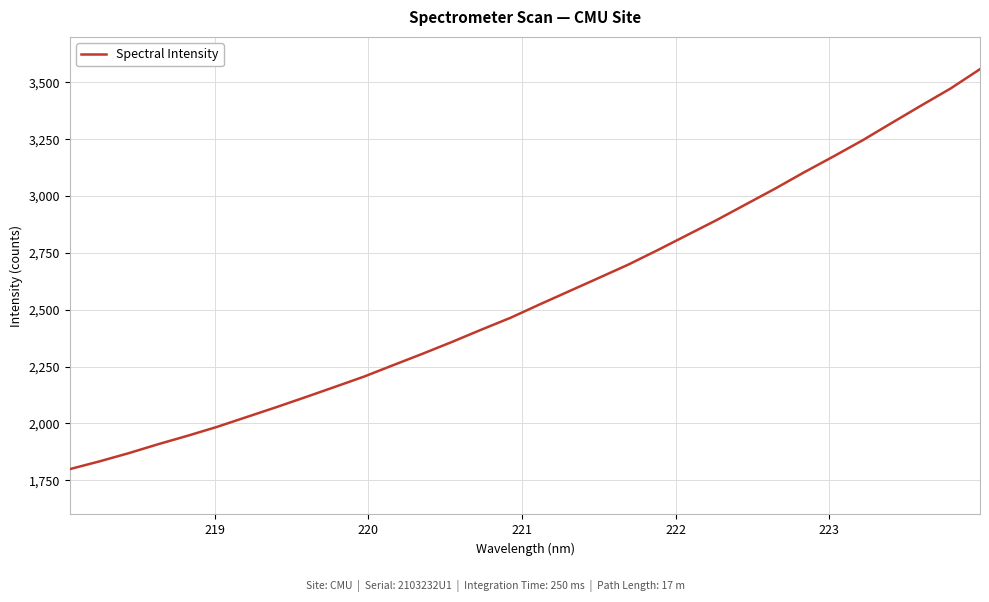

What is the difference between the maximum and minimum values?

1758.4